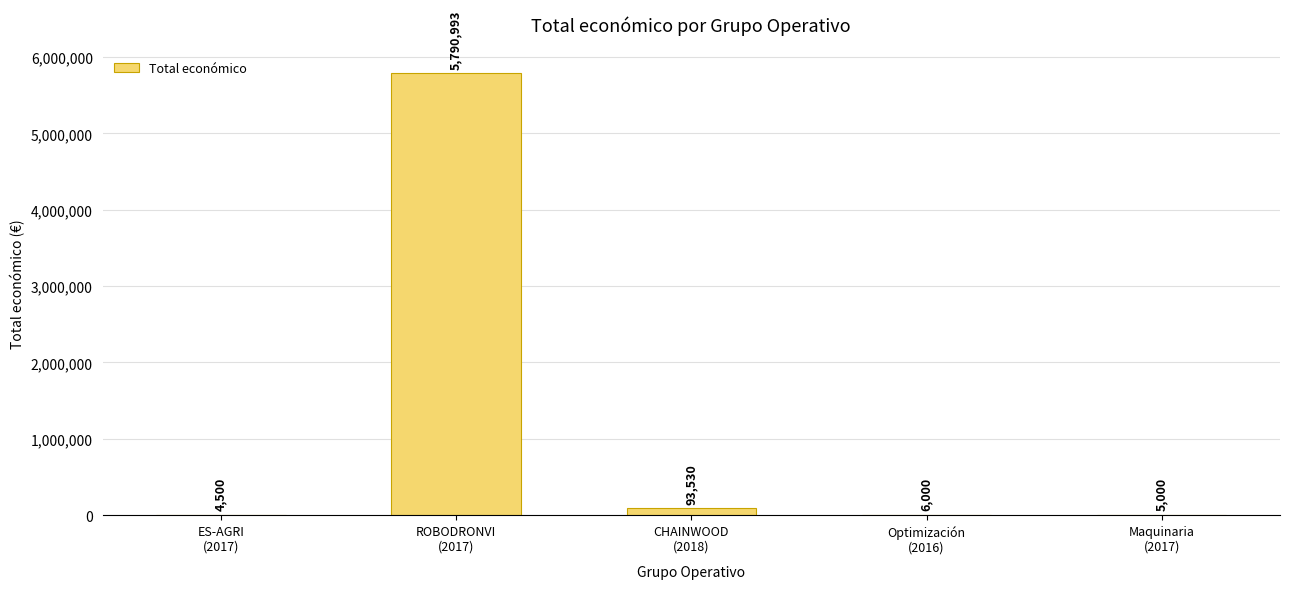

What is the sum of all values?

5900023